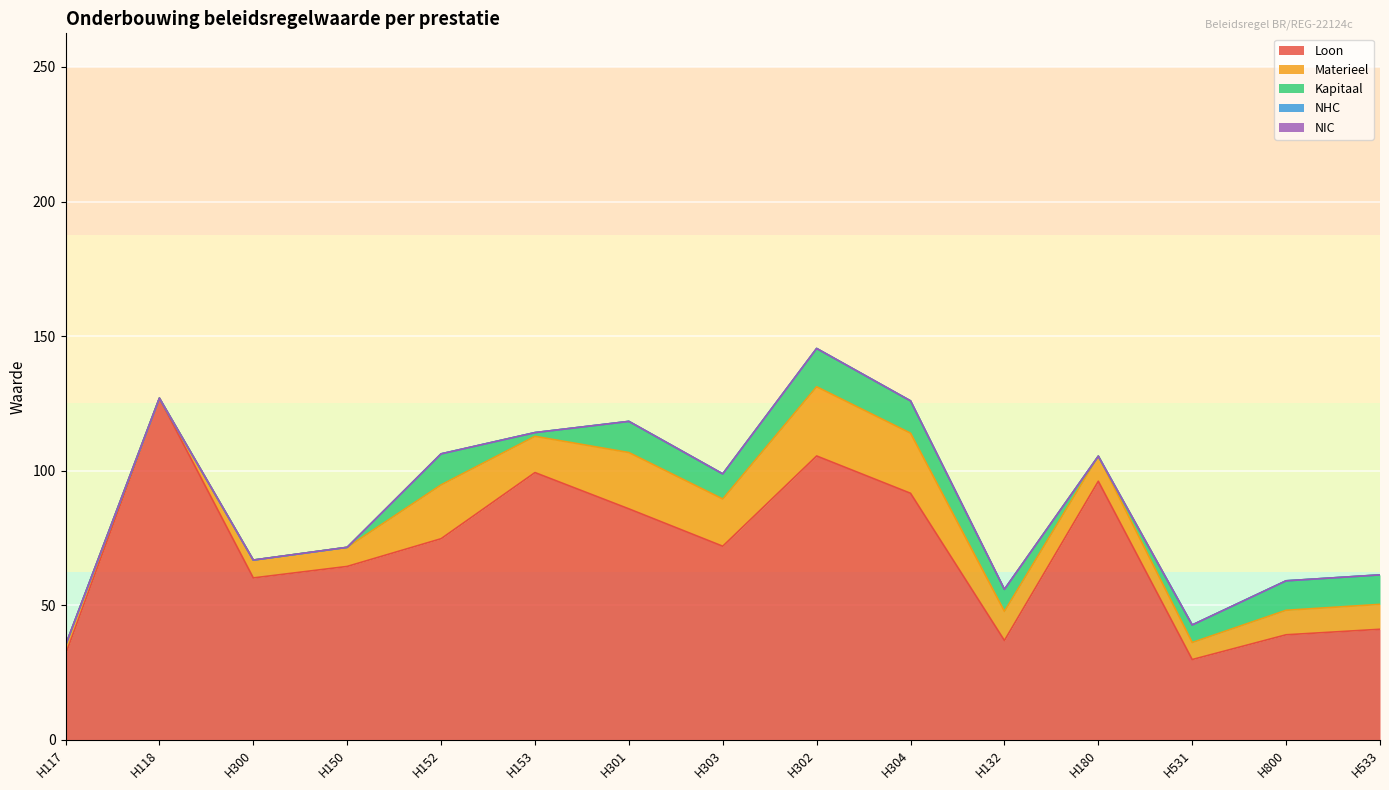

What position from the right is H302?

7